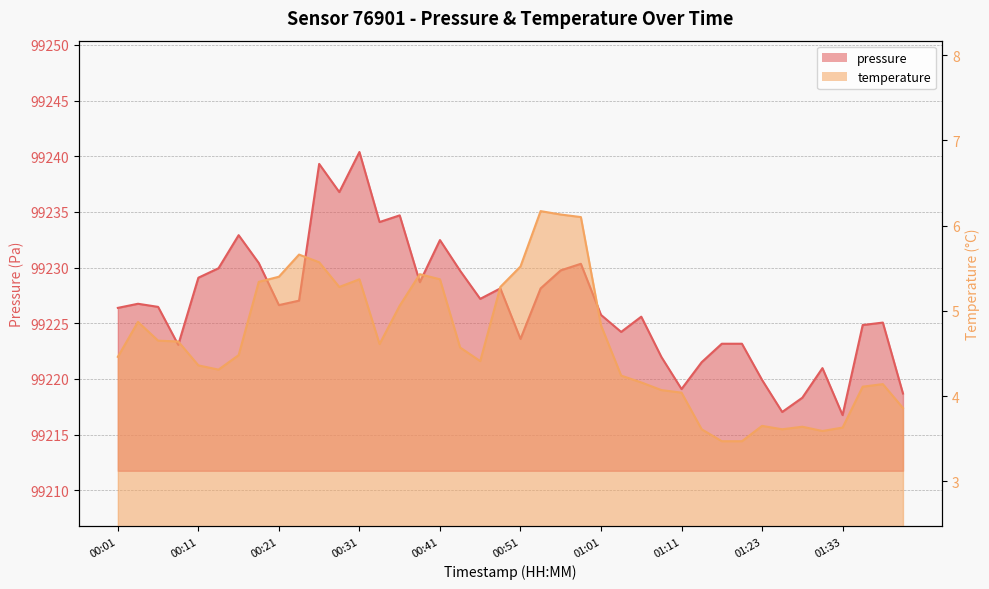

What is the difference between the maximum and minimum values in the pressure series?

23.6